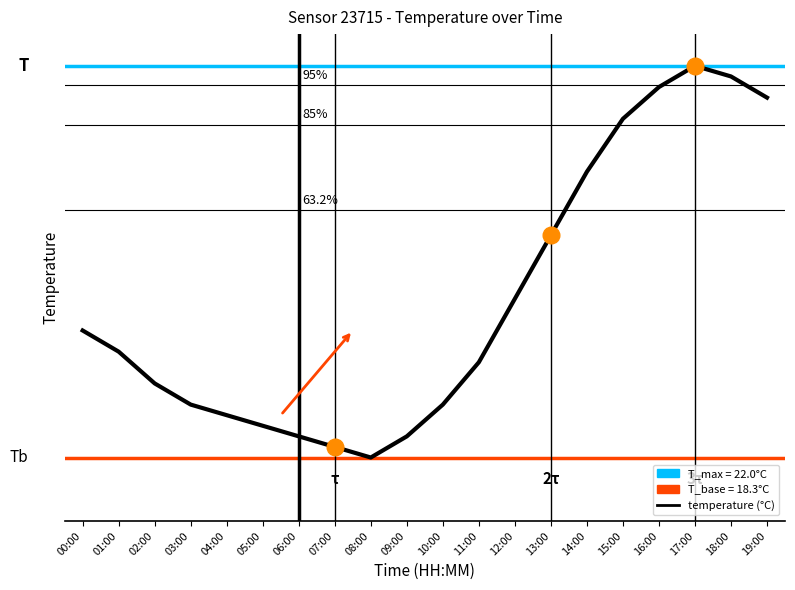

What is the difference between the maximum and minimum values?

3.7